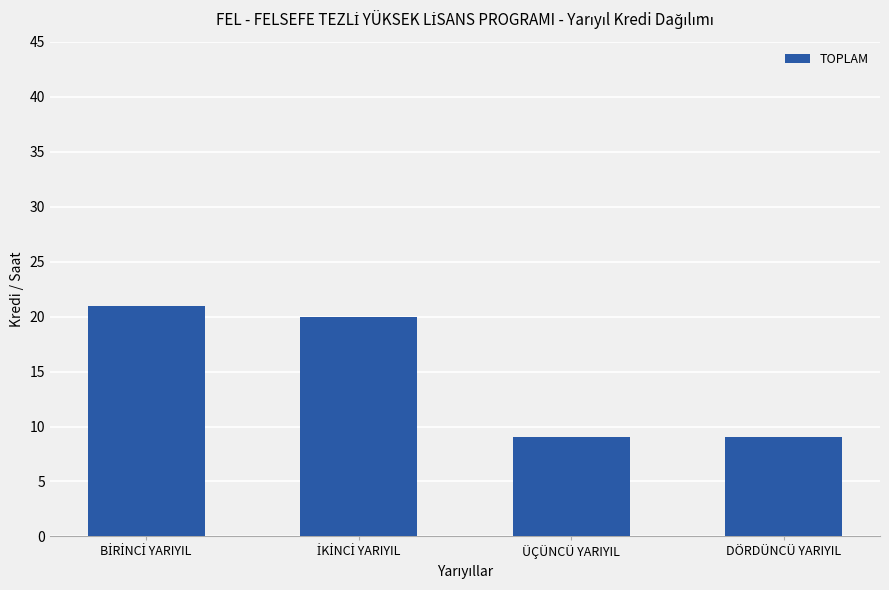

Does the chart contain stacked bars?

No